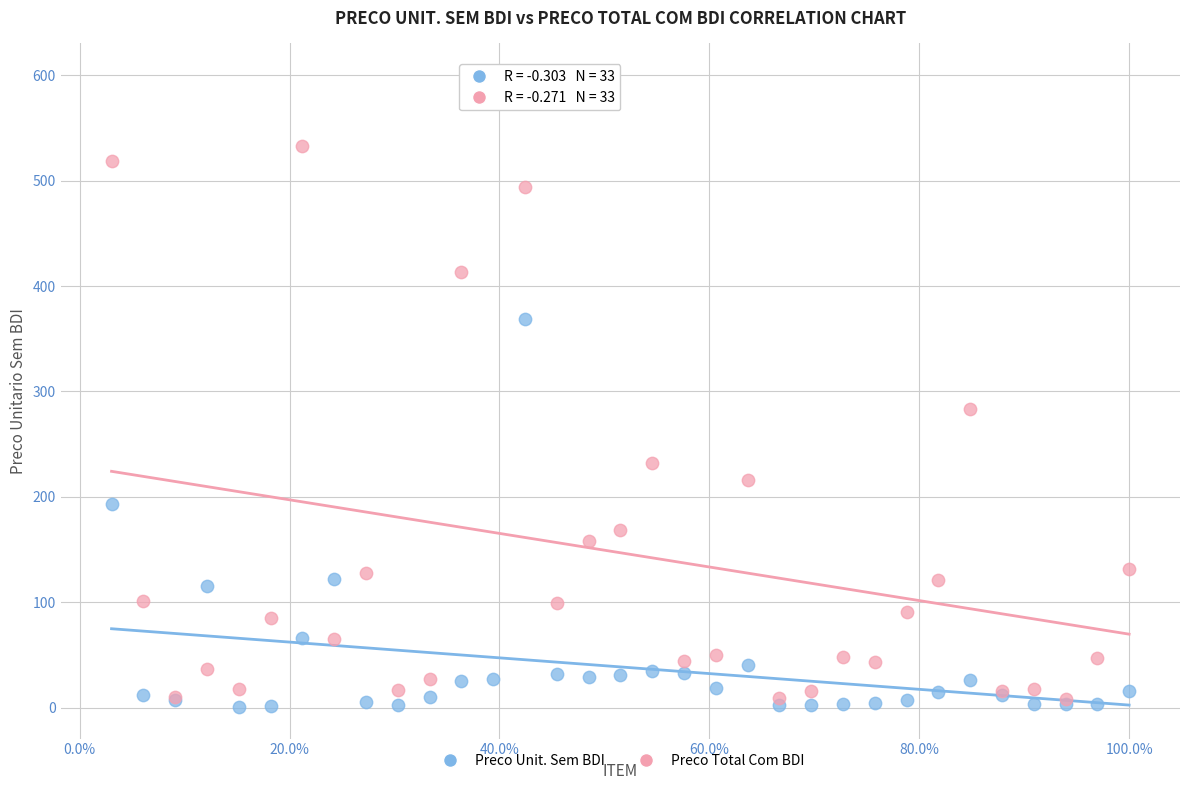

In the Preco Total Com BDI series, what Y value is closest to 304?

283.0